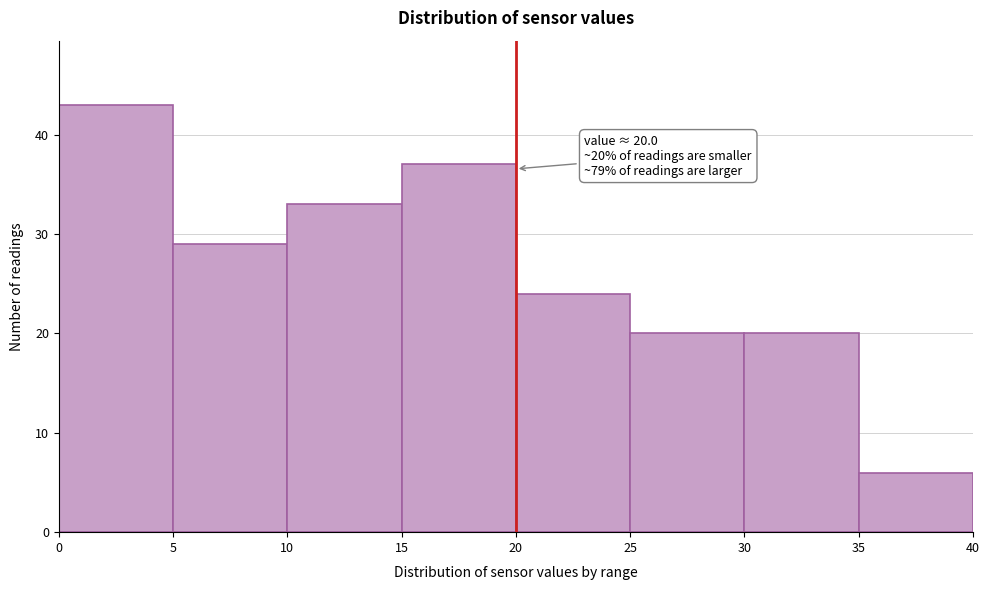

Which range on the x-axis has the tallest bar?

0 to 5